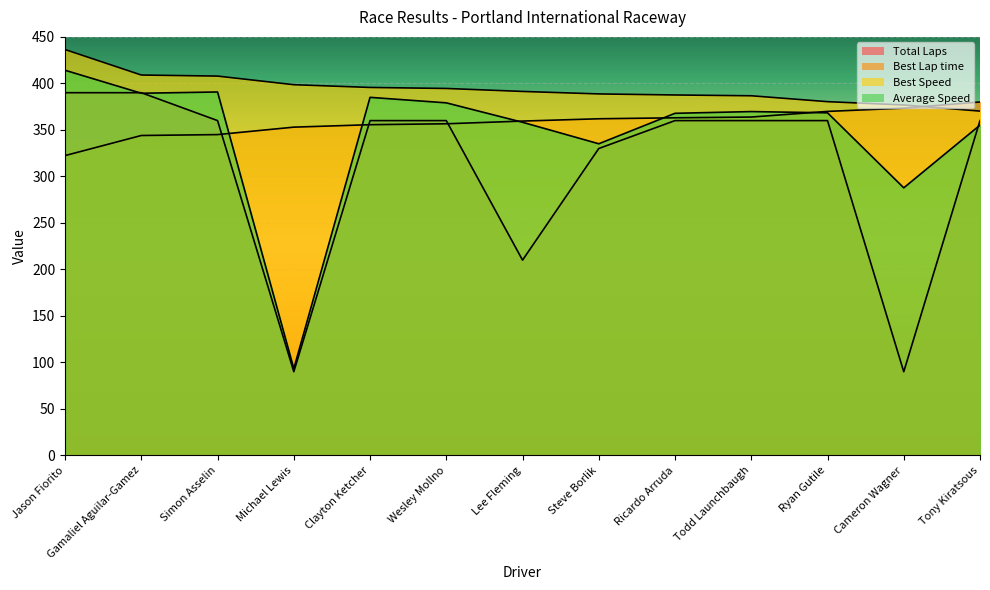

The value of Average Speed at Tony Kiratsous is 355.1. True or false?

True